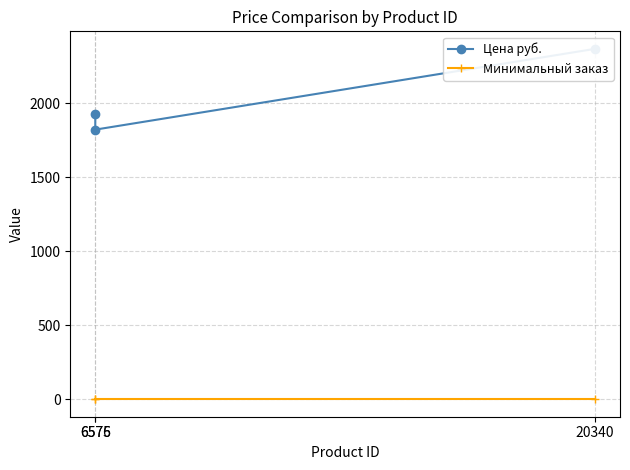

What is the label of the 2nd point from the left?

6575